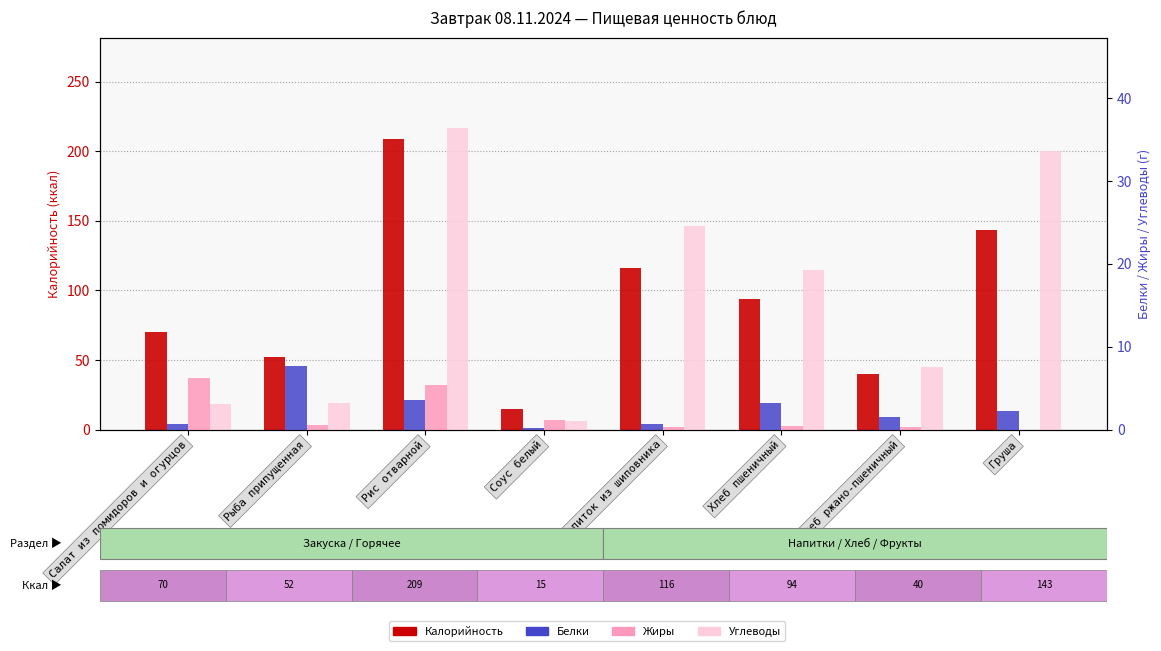

Rank the categories by Жиры value from highest to lowest.

Салат из помидоров и огурцов, Рис отварной, Соус белый, Рыба припущенная, Хлеб пшеничный, Напиток из шиповника, Хлеб ржано-пшеничный, Груша